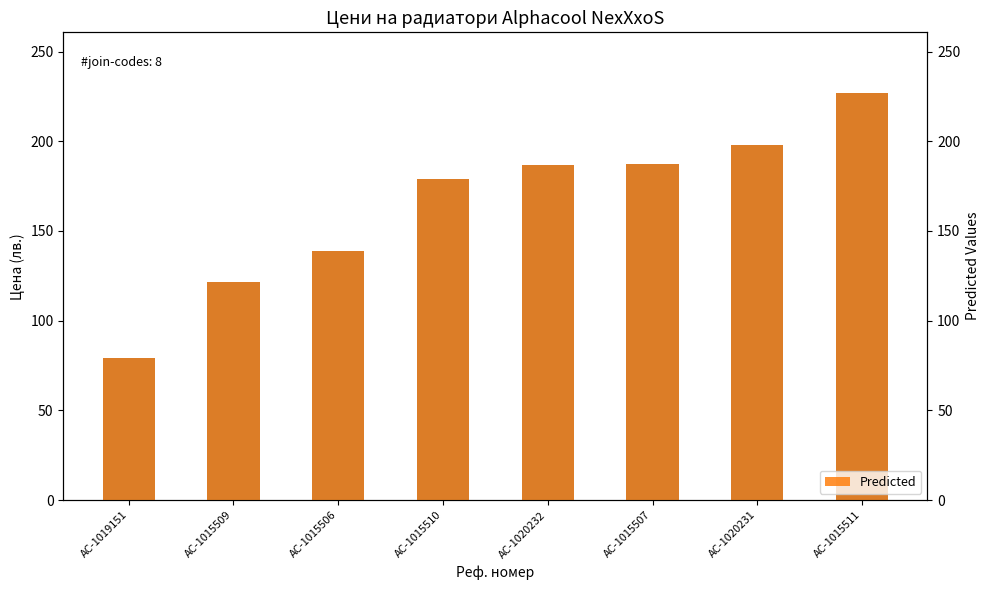

Which series changed the most between AC-1020232 and AC-1020231?

Цена